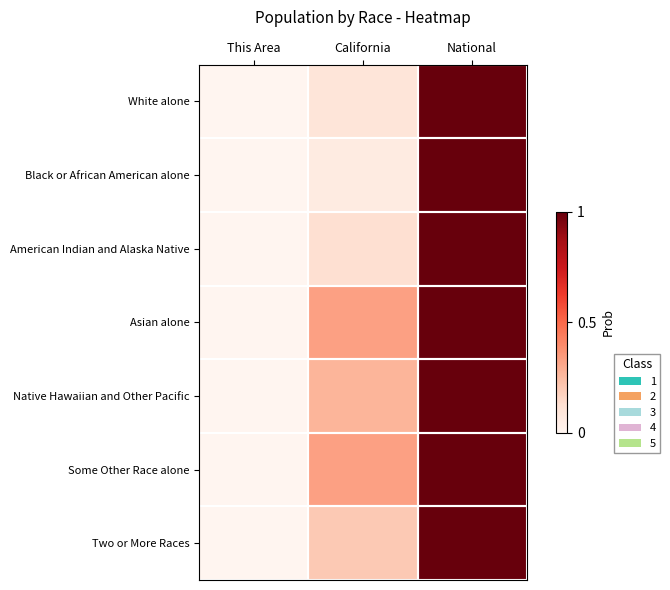

Which has a higher value, California or National?

National